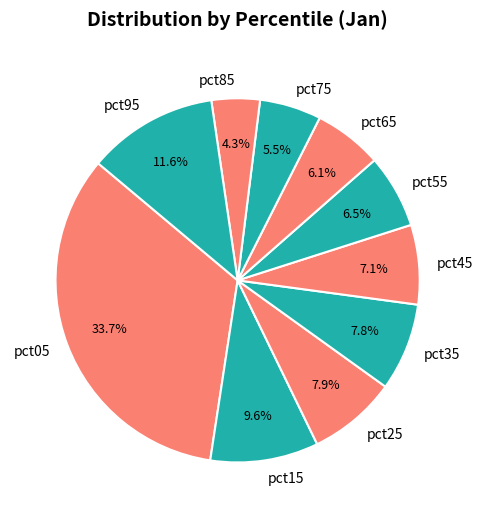

Which category has the biggest portion of the pie?

pct05